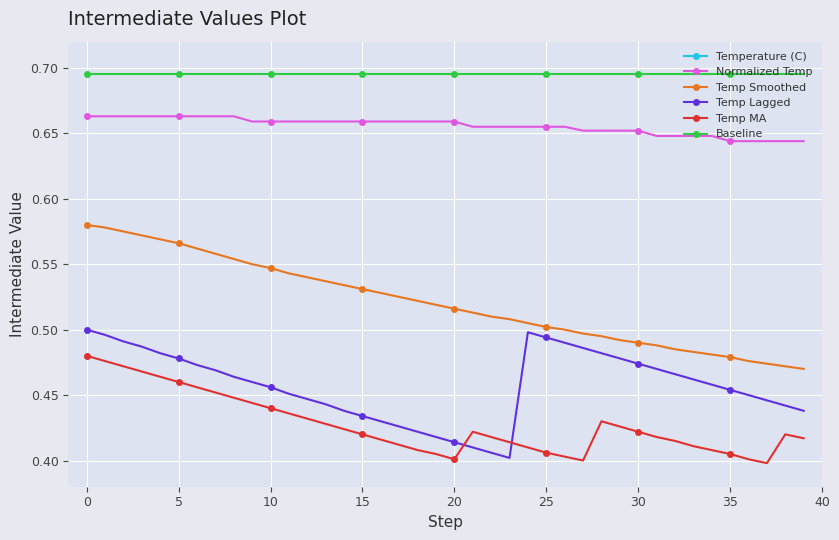

How many categories are shown in the chart?

40